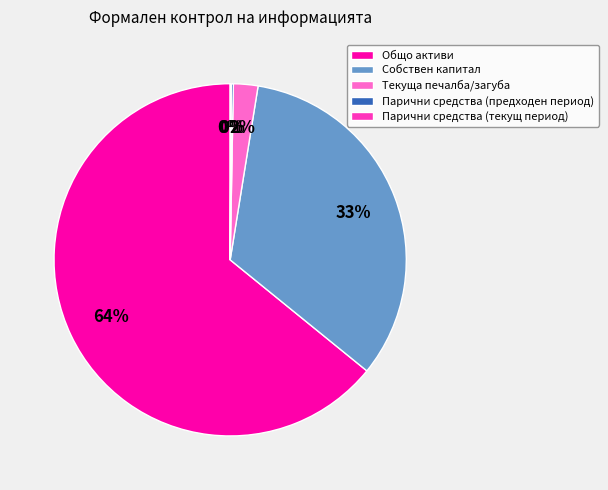

To the nearest percent, what portion does Собствен капитал represent?

33%